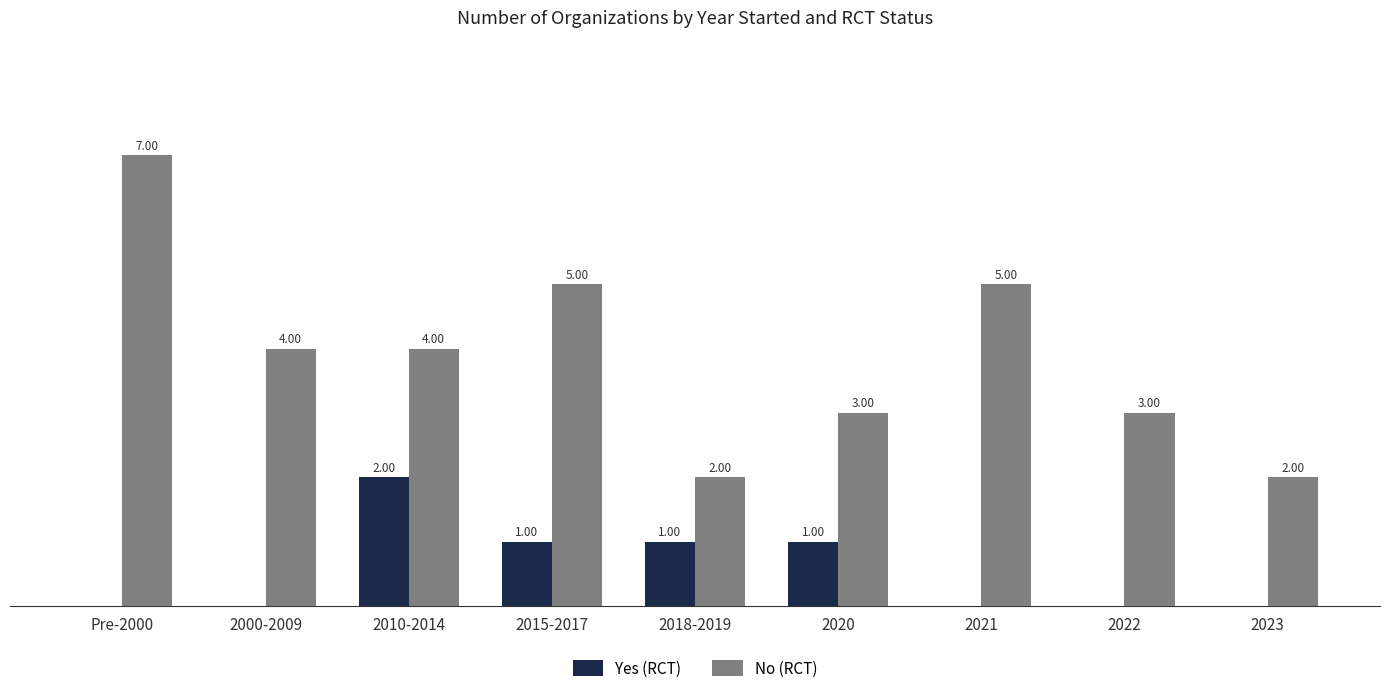

Between 2015-2017 and 2023, which series saw the biggest shift?

No (RCT)